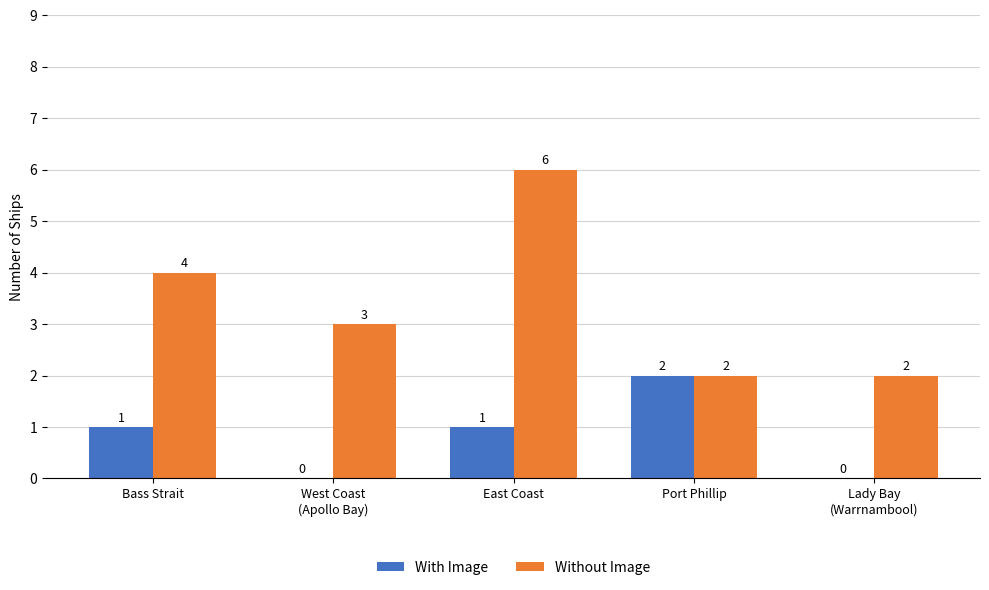

Is the value of With Image at Port Phillip greater than the value of Without Image at East Coast?

No